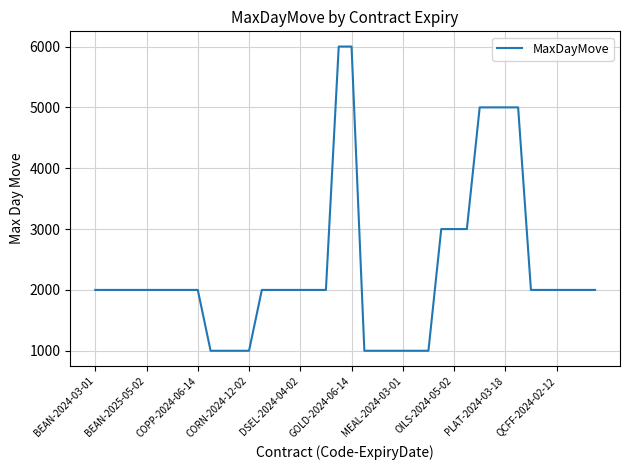

What is the maximum value shown in the chart?

6000